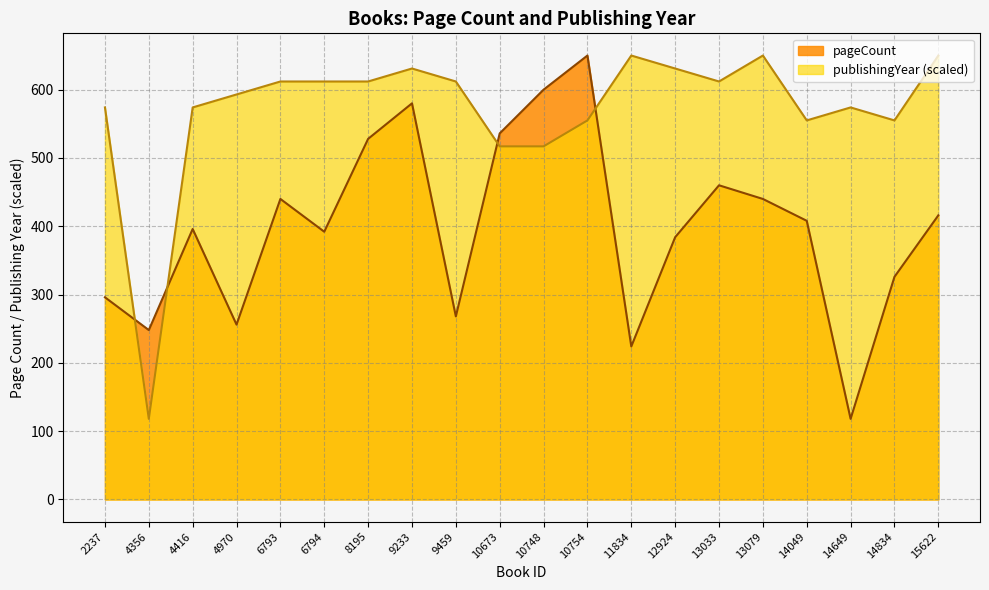

Rank the categories by publishingYear value from highest to lowest.

11834, 13079, 15622, 9233, 12924, 6793, 6794, 8195, 9459, 13033, 4970, 2237, 4416, 14649, 10754, 14049, 14834, 10673, 10748, 4356